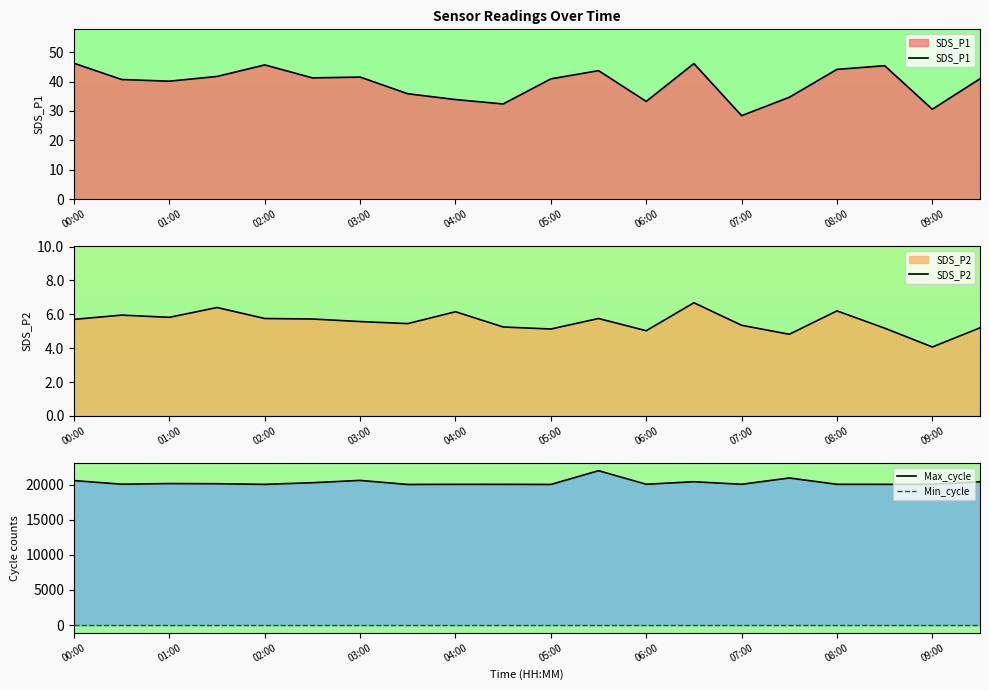

How many distinct data groups are displayed?

4